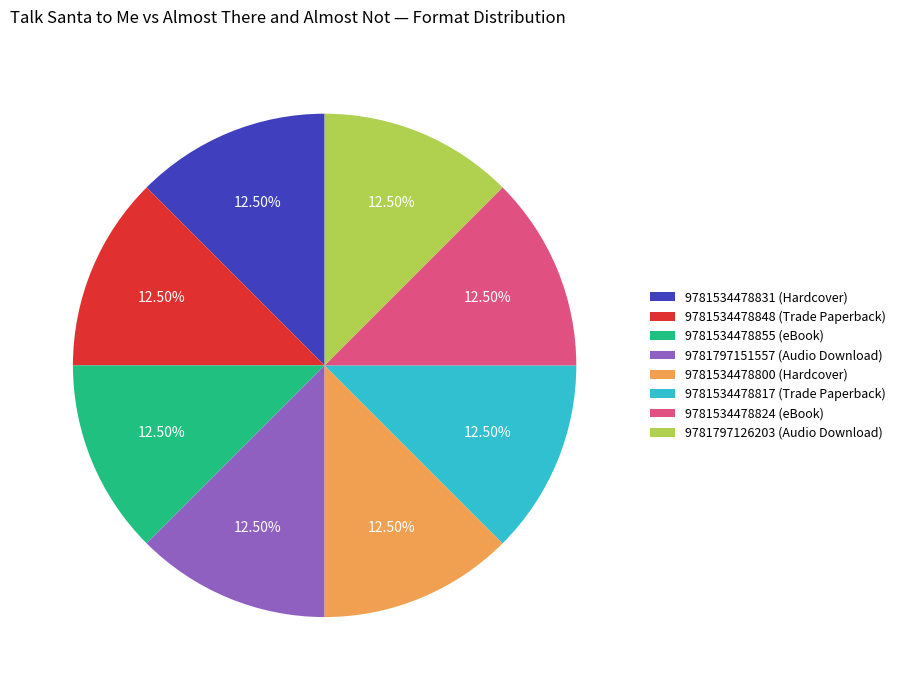

Count the number of slices in the pie.

8